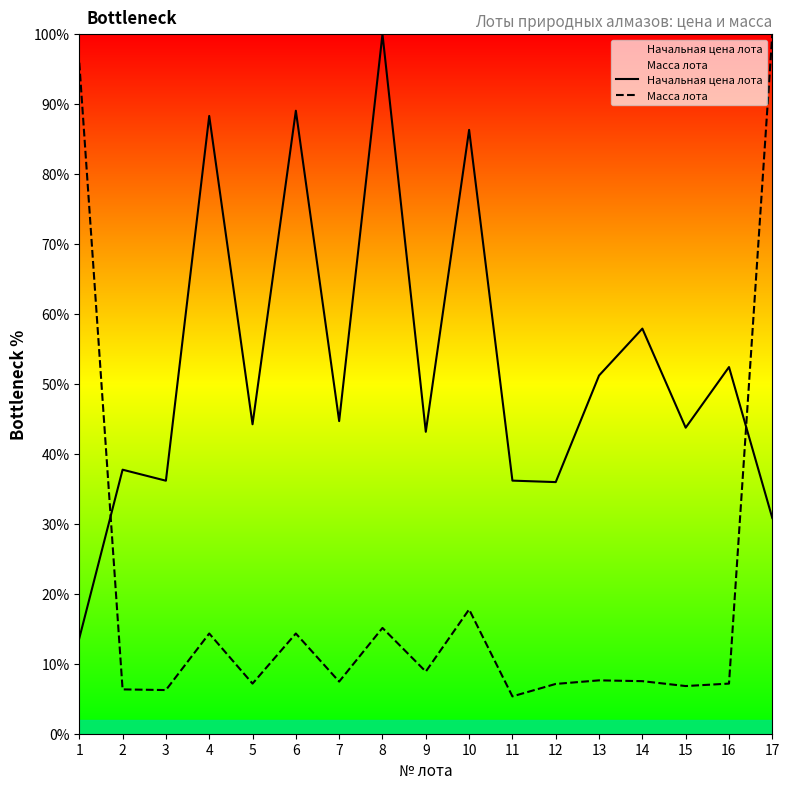

What is the spread (max minus min) of values at 16?

45.2